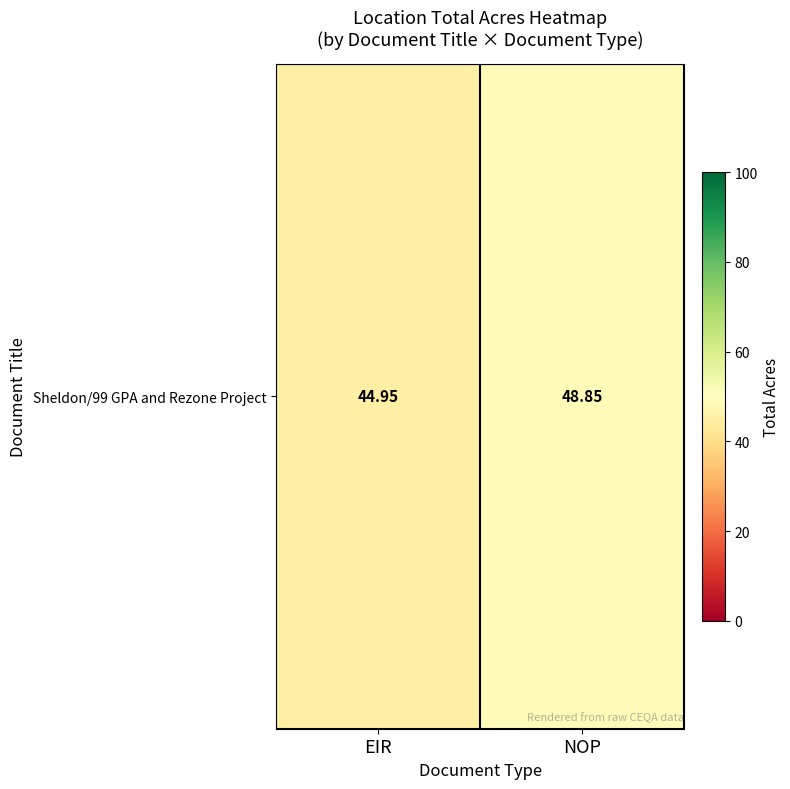

At which category does the chart reach its peak across all series?

NOP